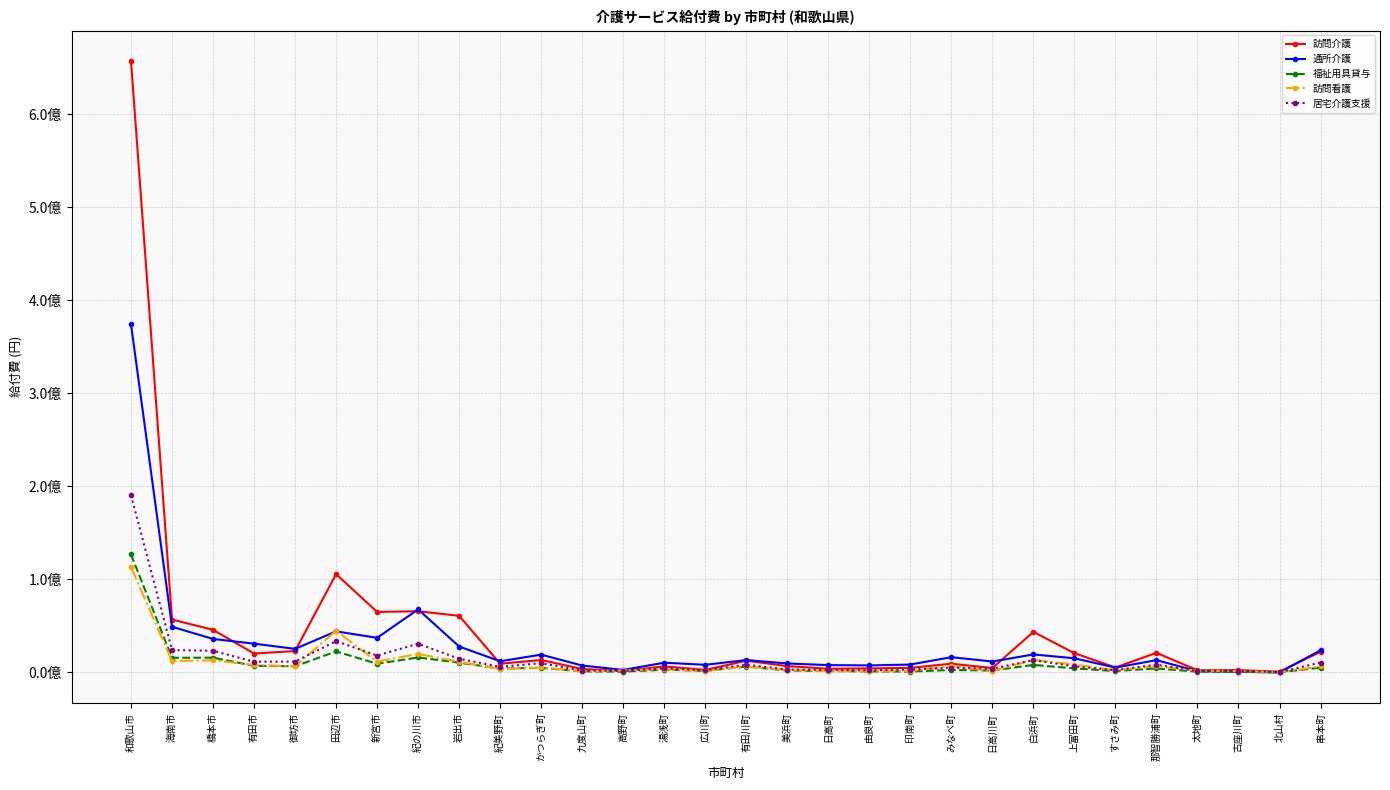

At 串本町, list the series in order from smallest to largest.

福祉用具貸与, 訪問看護, 居宅介護支援, 訪問介護, 通所介護